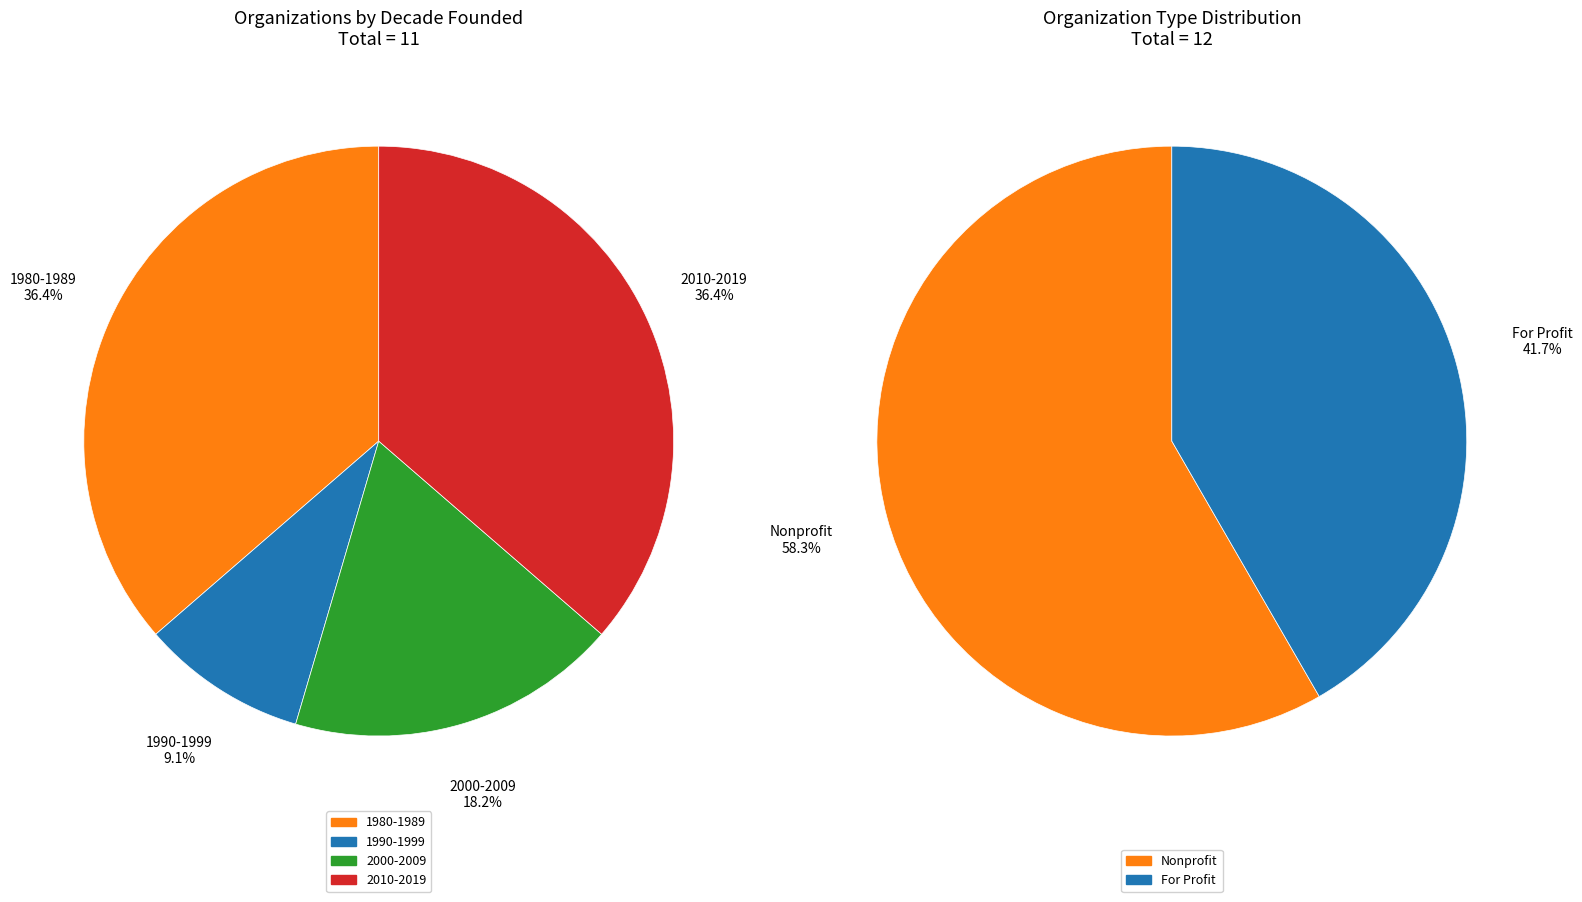

Does 2 represent more than half of the total?

No